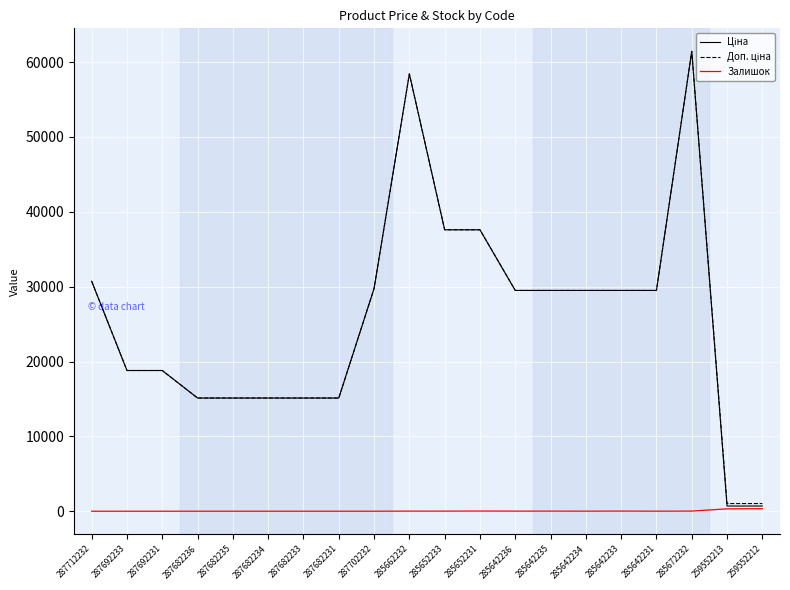

At which category is the sum across all series the highest?

285672232